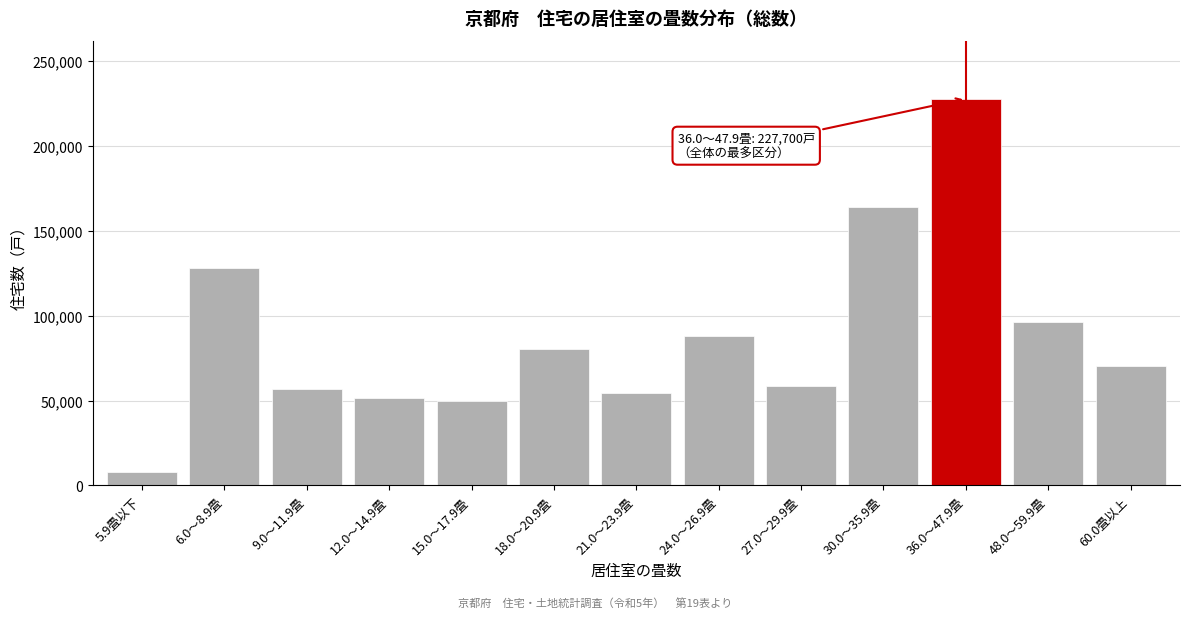

Reading left to right, transcribe all the data shown in this chart.

5.9畳以下=7800	6.0～8.9畳=128300	9.0～11.9畳=56800	12.0～14.9畳=51300	15.0～17.9畳=49600	18.0～20.9畳=80500	21.0～23.9畳=54300	24.0～26.9畳=88200	27.0～29.9畳=58400	30.0～35.9畳=164100	36.0～47.9畳=227700	48.0～59.9畳=96500	60.0畳以上=70500